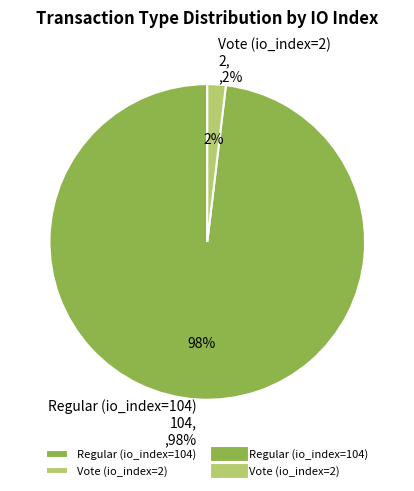

What is the total percentage of Vote (io_index=2) and Regular (io_index=104)?

100.0%